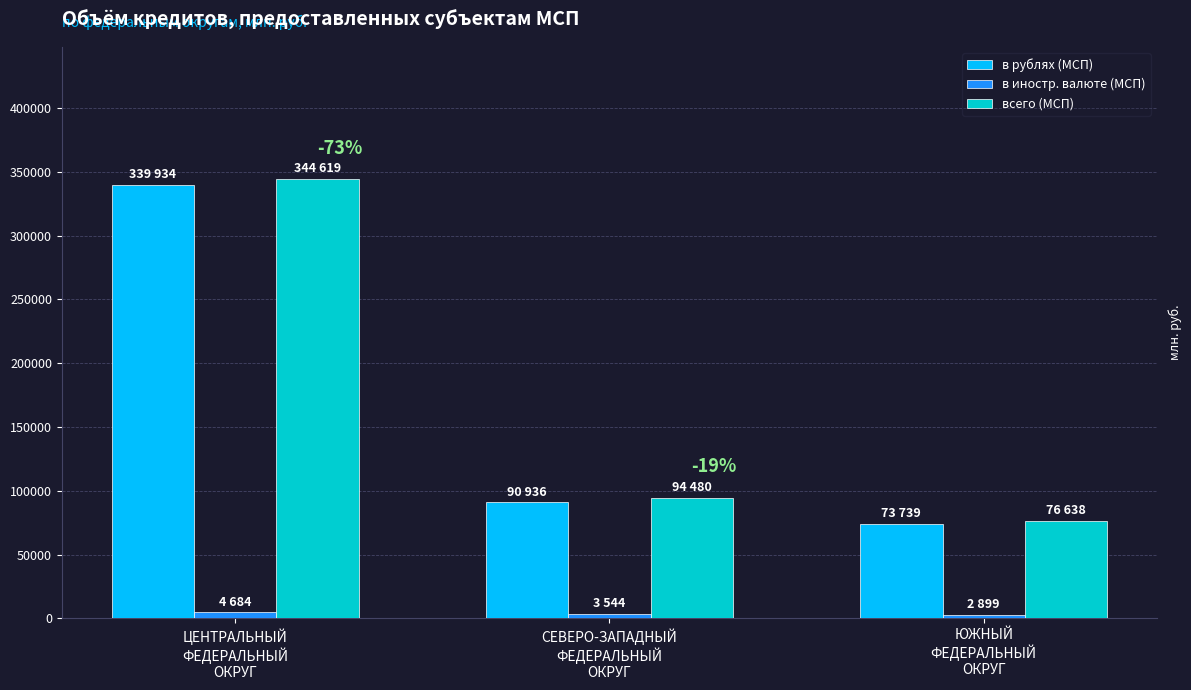

Between СЕВЕРО-ЗАПАДНЫЙ
ФЕДЕРАЛЬНЫЙ
ОКРУГ and ЮЖНЫЙ
ФЕДЕРАЛЬНЫЙ
ОКРУГ, which series saw the biggest shift?

всего (МСП)